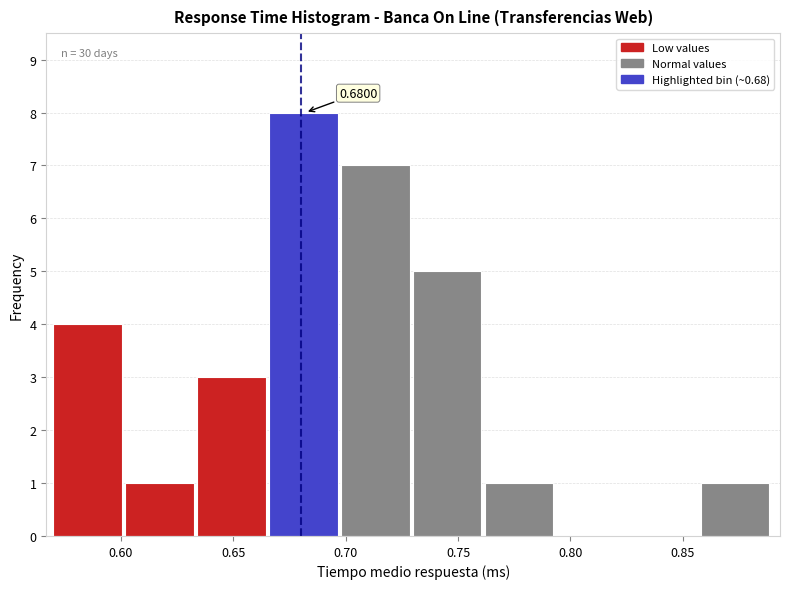

Which range on the x-axis has the tallest bar?

0.666 to 0.698